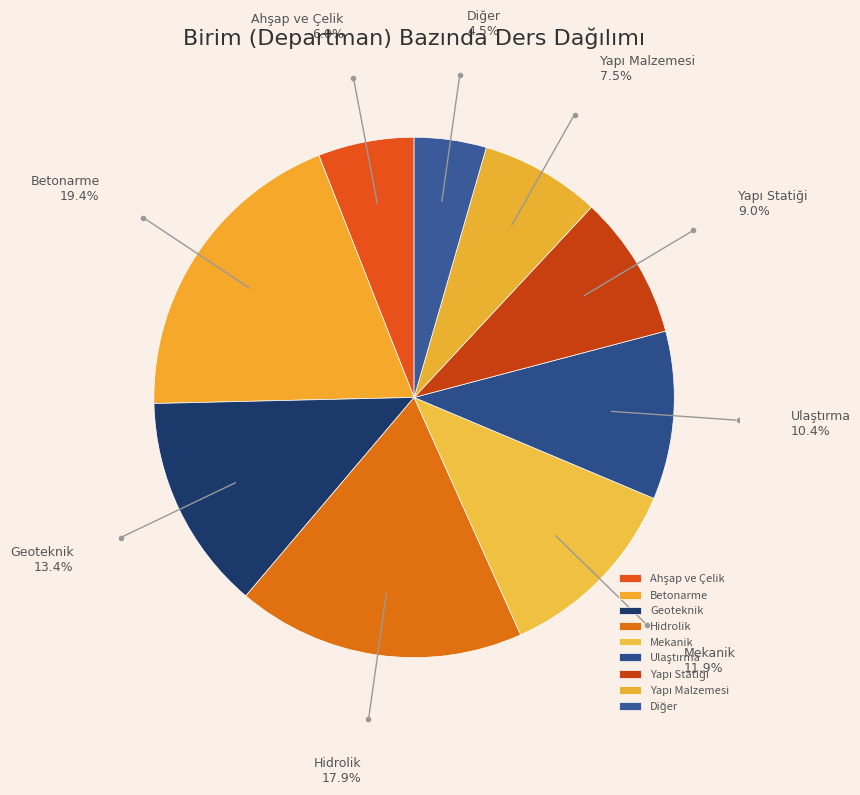

What is the largest slice in the pie chart?

Betonarme